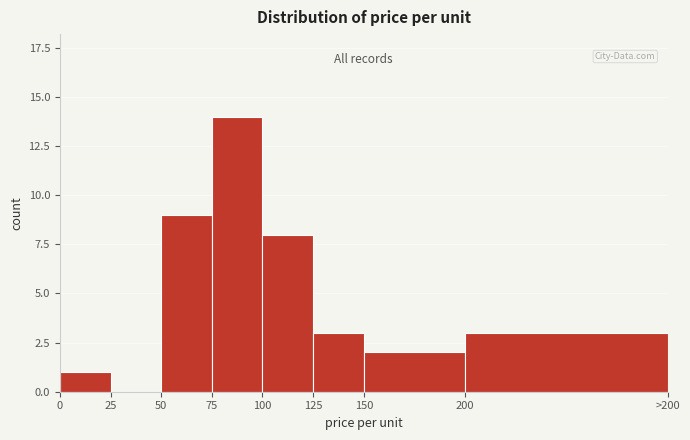

Reading left to right, transcribe all the data shown in this chart.

0=1	25=0	50=9	75=14	100=8	125=3	150=2	200=3